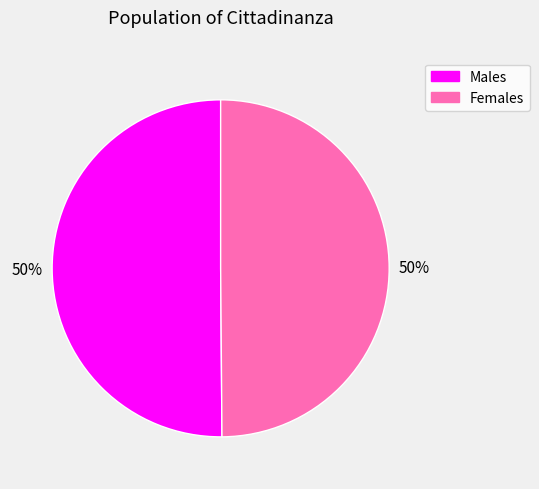

To the nearest percent, what is the average slice percentage?

50%